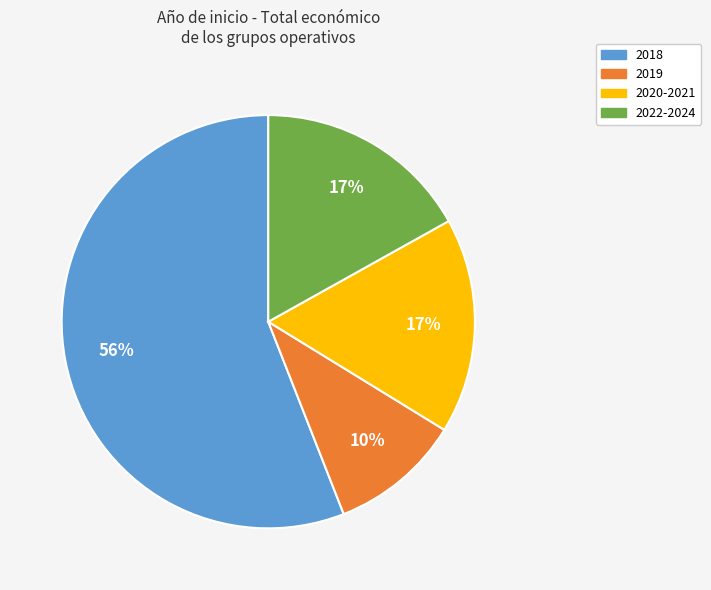

To the nearest percent, what is the average slice percentage?

25%